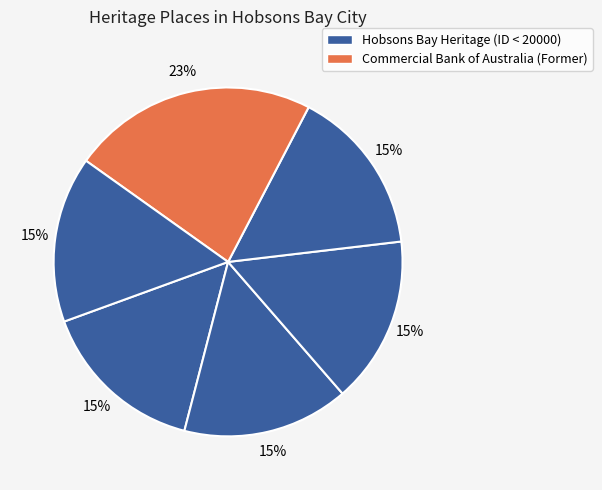

Count the number of slices in the pie.

6